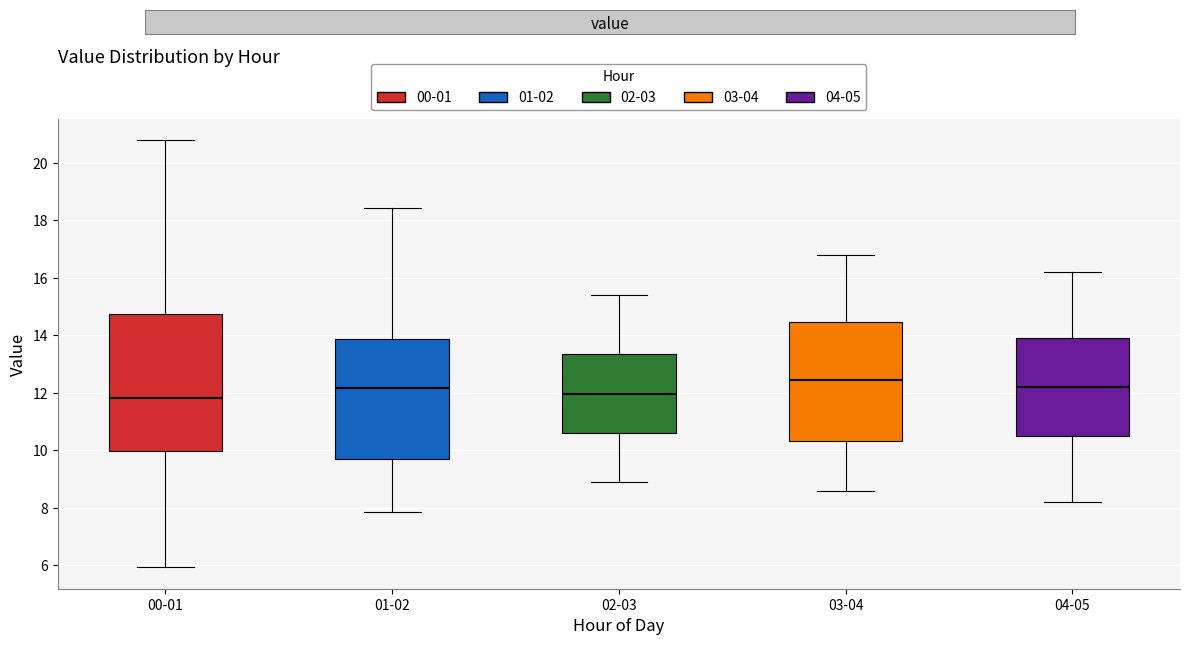

Where does the upper whisker of the box for 02-03 end on the y-axis? The values are not printed on the chart, so give them approximately, as read against the axis.

15.4